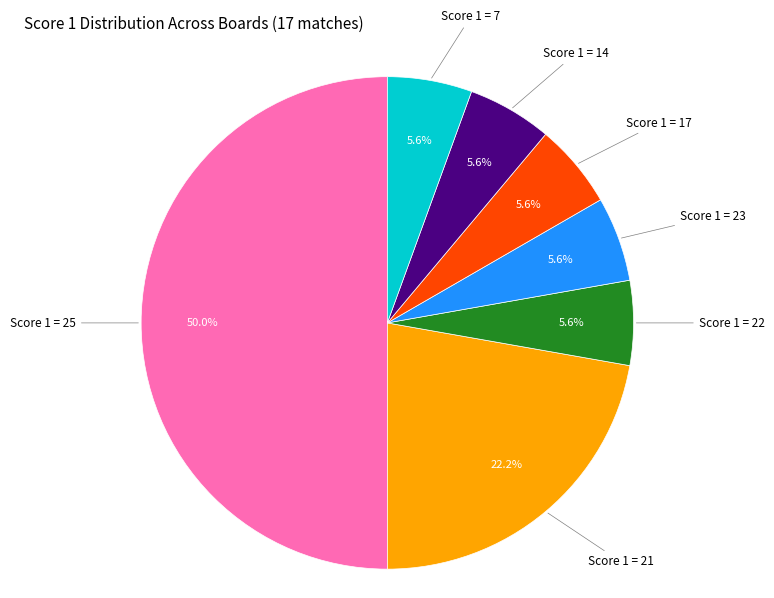

Count the number of slices in the pie.

7